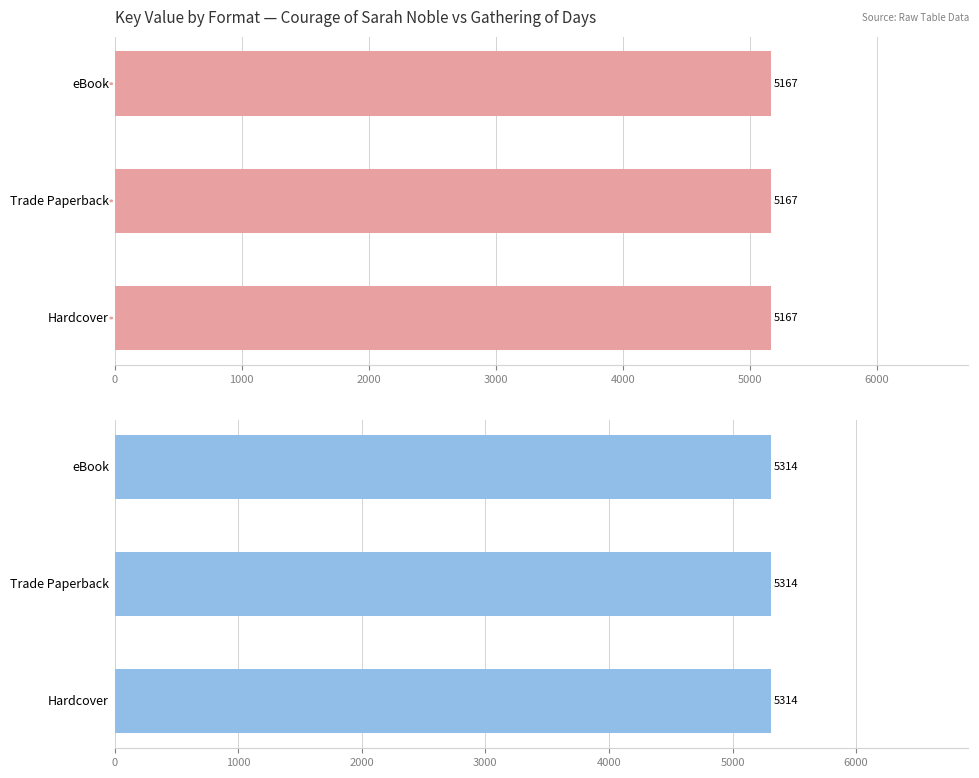

Which label corresponds to the largest value in the chart?

Hardcover